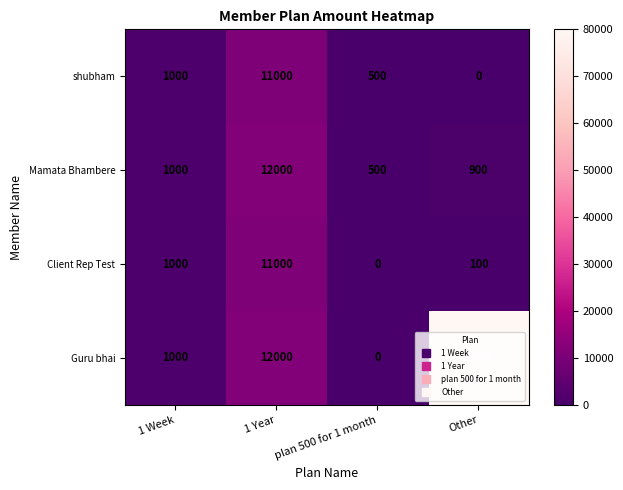

What is the difference between the second highest and minimum values in the shubham series?

1000